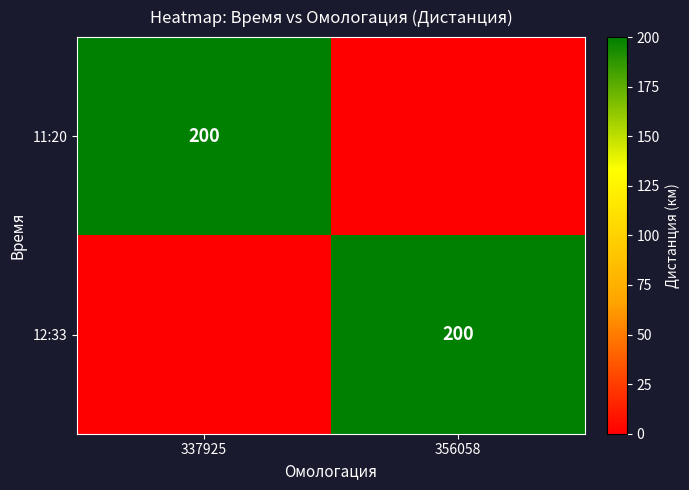

What is the spread (max minus min) of values at 337925?

200